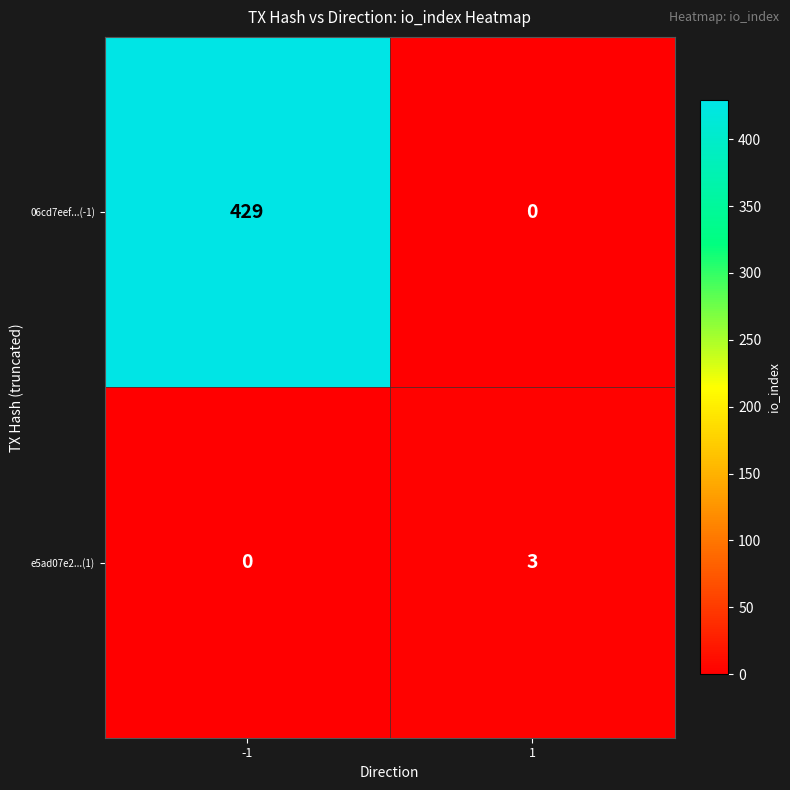

Rank the series by their average value, from lowest to highest.

e5ad07e2...(1), 06cd7eef...(-1)